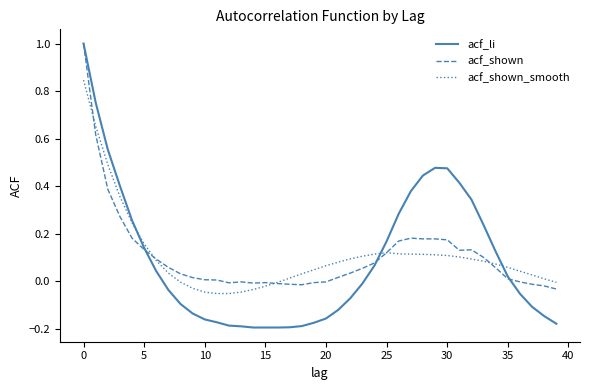

What is the maximum value shown in the chart?

1.0